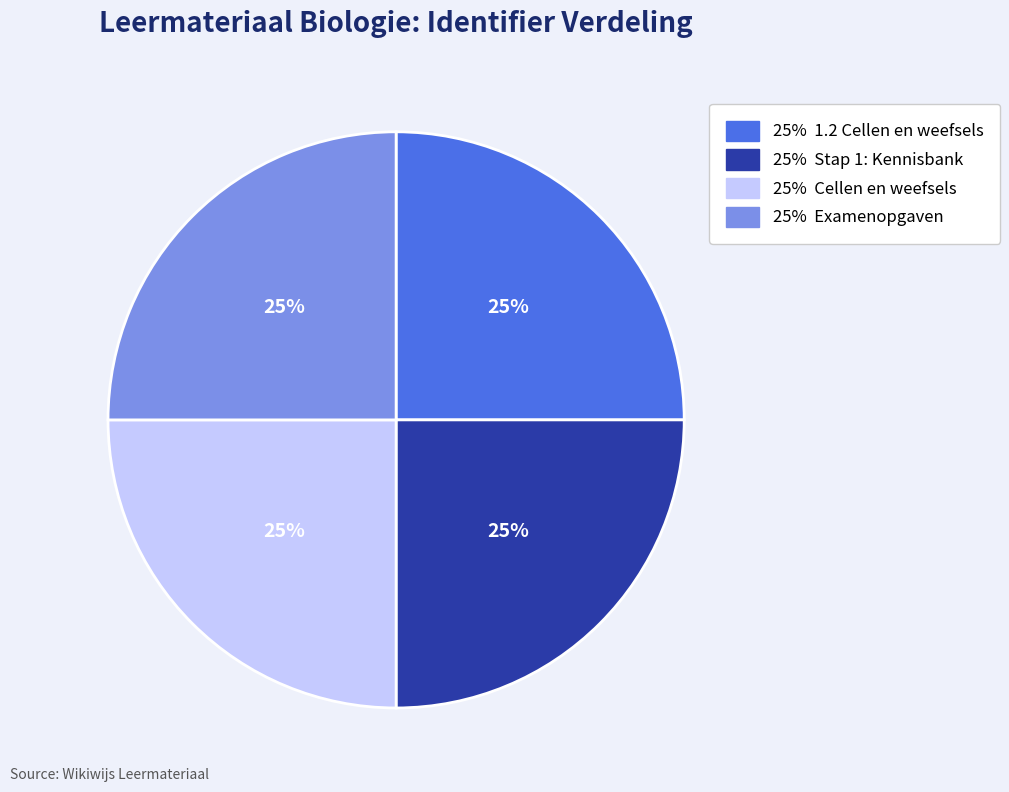

To the nearest percent, what is the average slice percentage?

25%